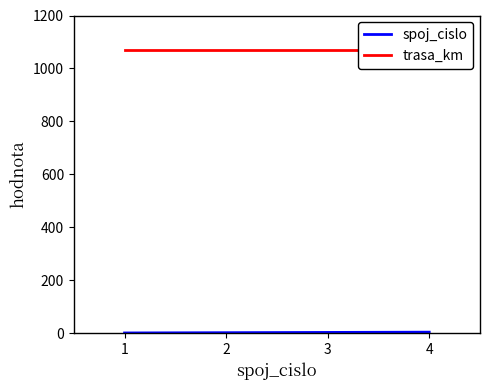

What is the average value of the trasa_km series?

1068